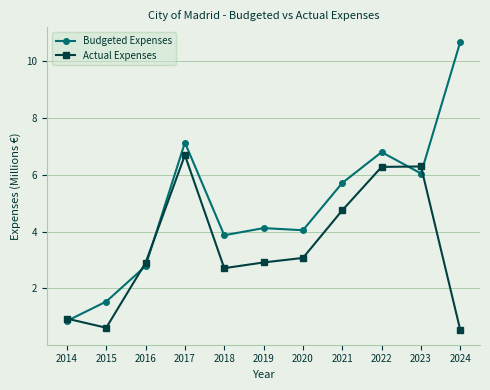

How many lines are shown in the chart?

2